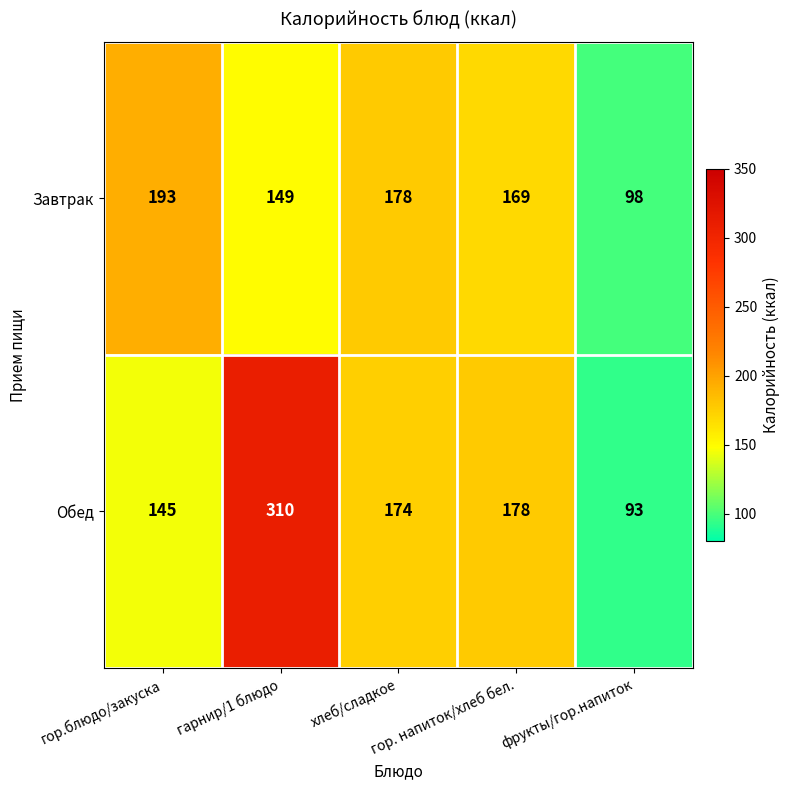

What is the minimum value shown in the chart?

93